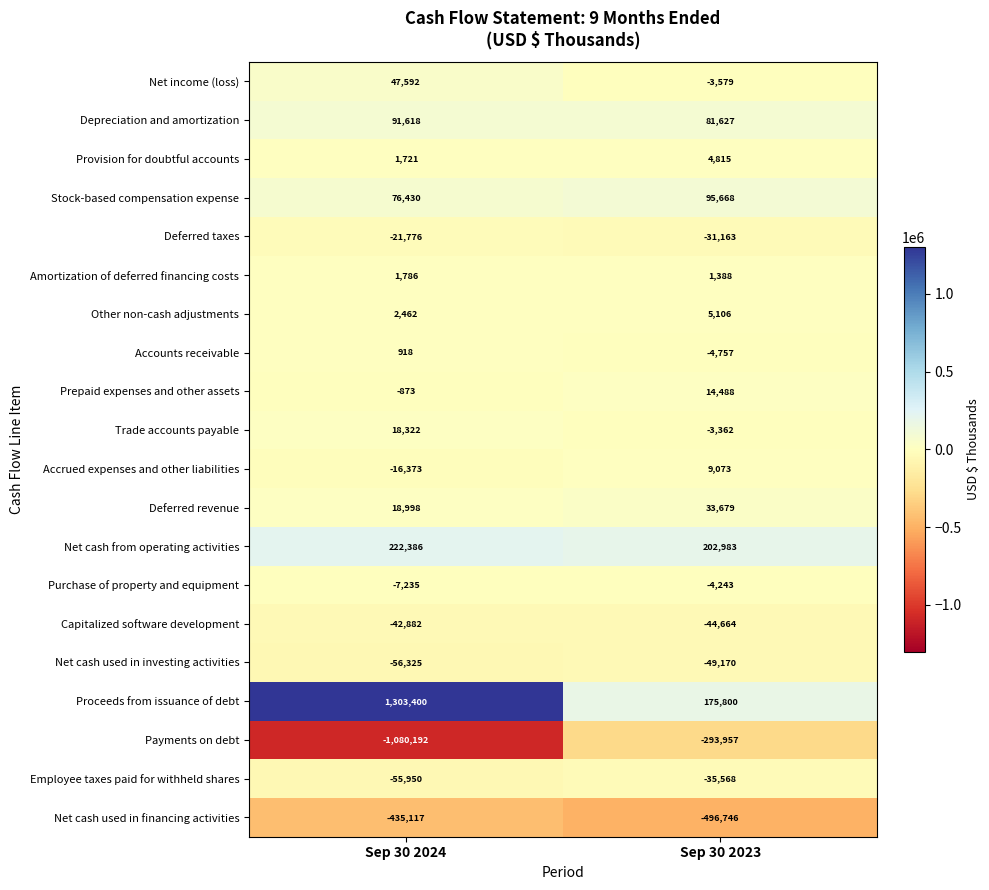

The Employee taxes paid for withheld shares series shows -55950 at Sep 30 2024. True or false?

True